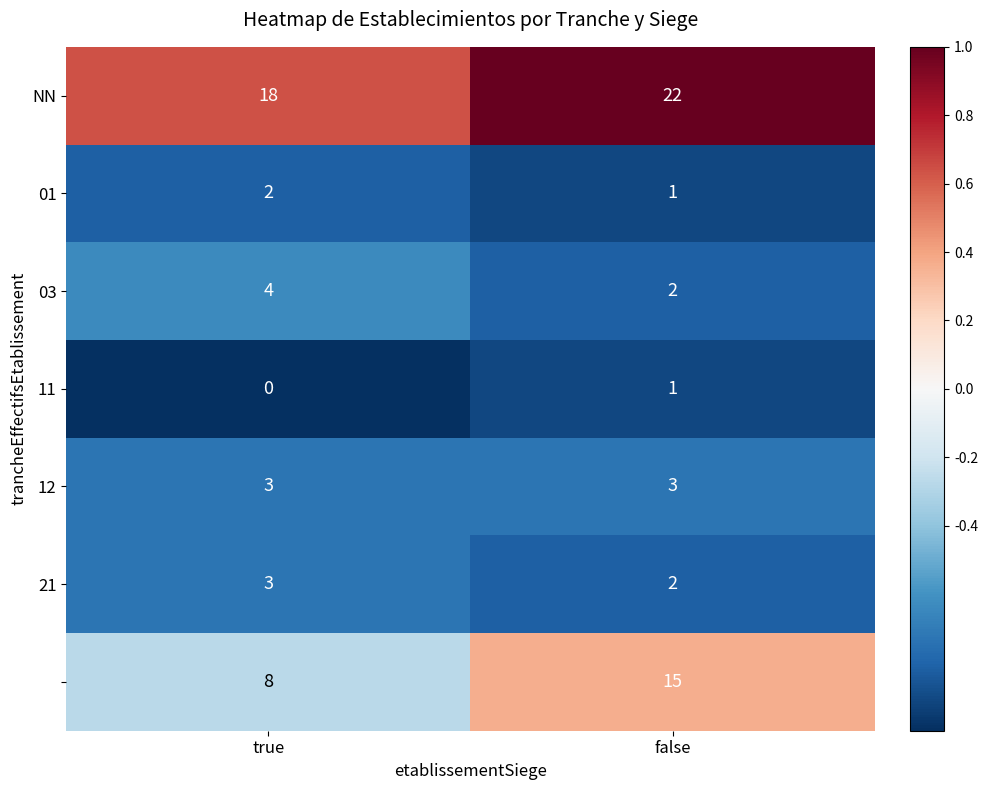

What is the total value across all series at false?

46